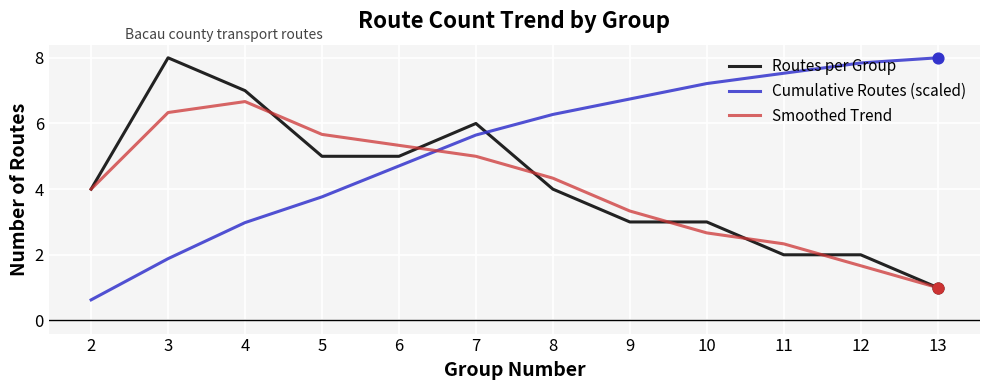

Is the value of Routes per Group at 7 greater than the value of Cumulative Routes (scaled) at 11?

No